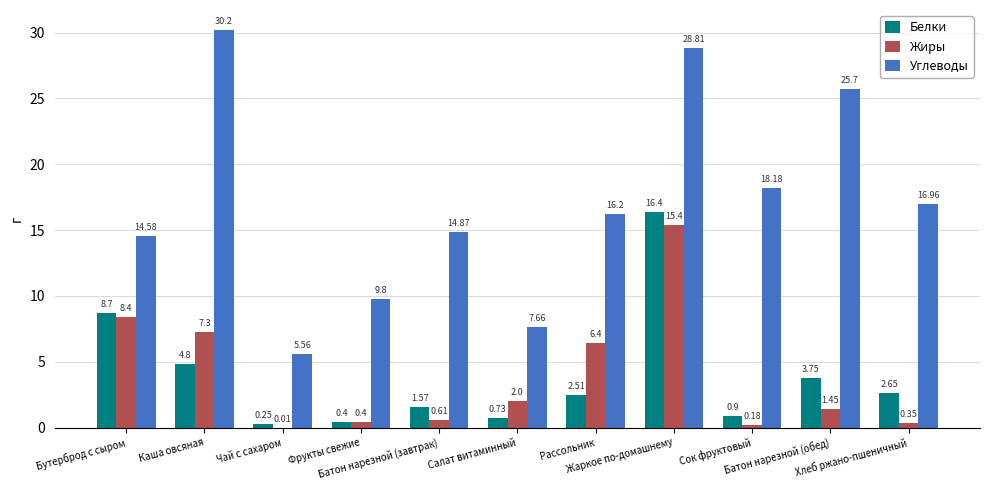

What is the sum of all Углеводы values?

188.5